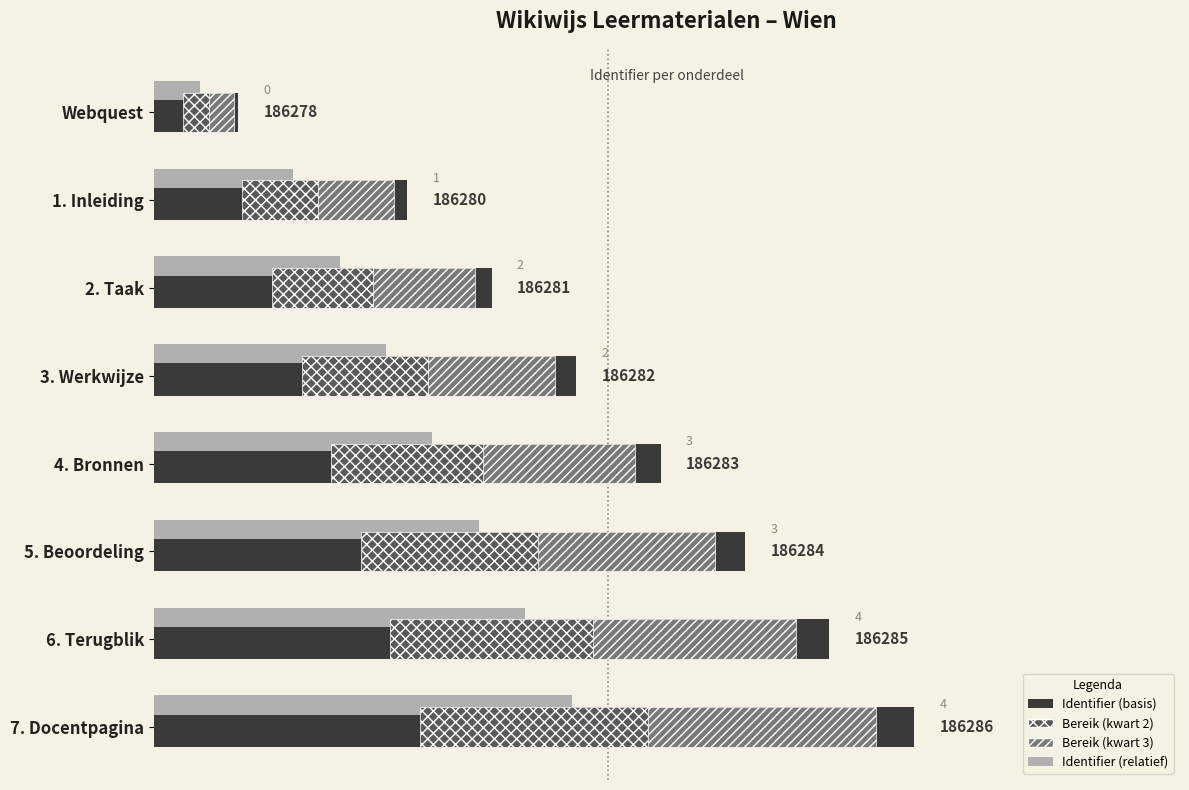

Count the Identifier (basis) values in the range 4 to 8.

5